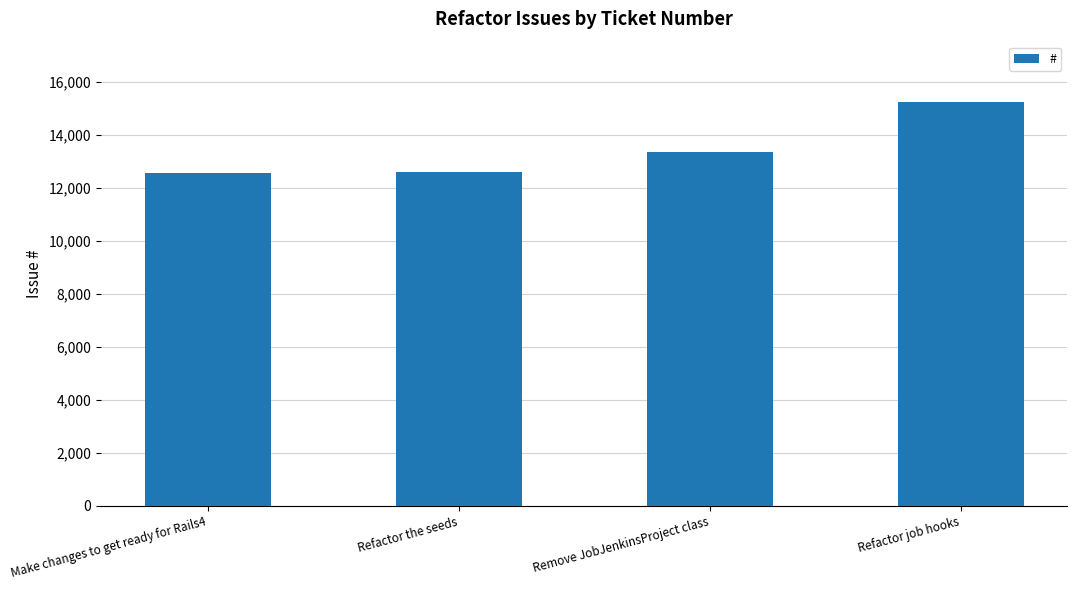

What is the sum of all values?

53739